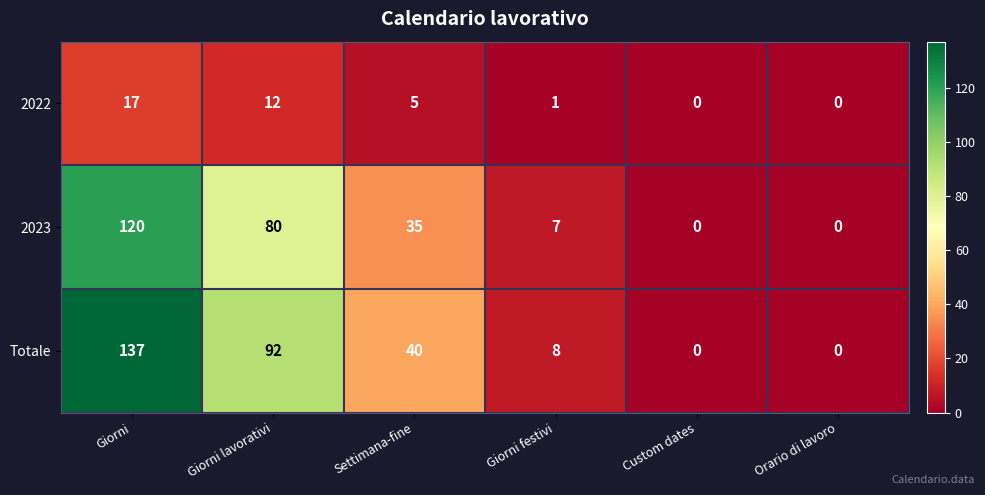

Rank the series at Settimana-fine from highest to lowest value.

Totale, 2023, 2022